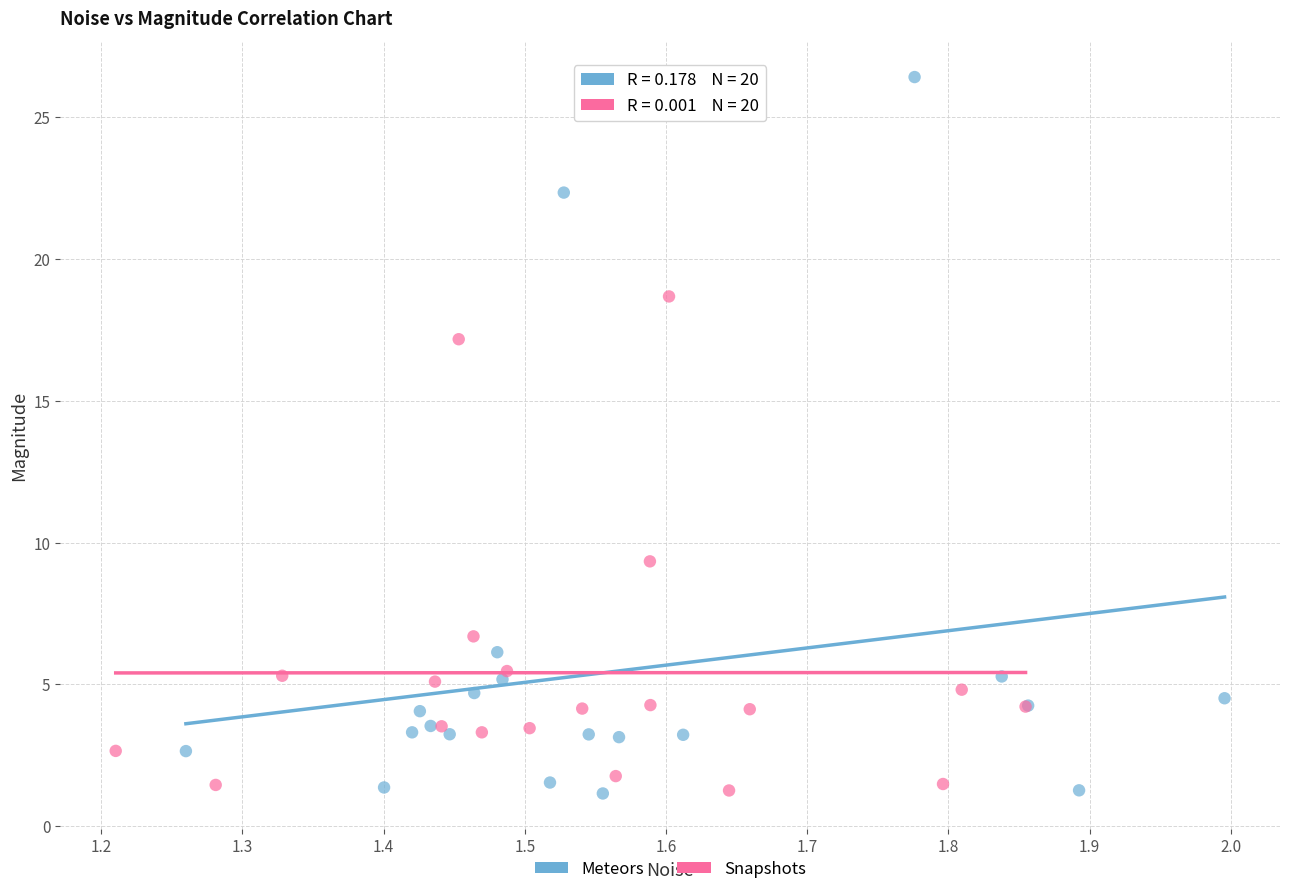

Which series contains the highest Y value?

Meteors